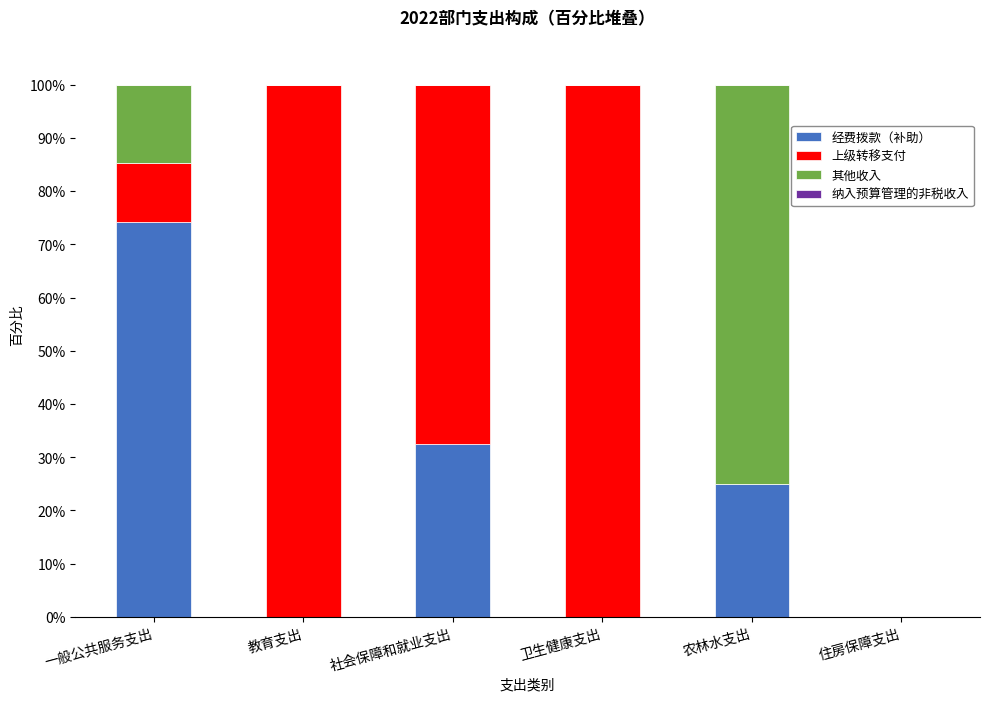

How many data points does each series have?

6